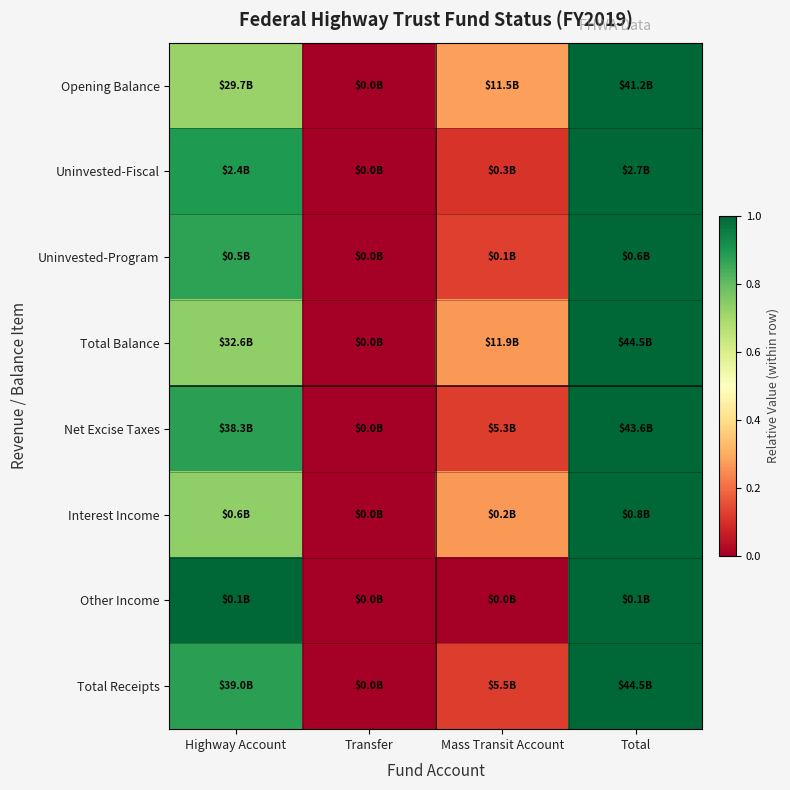

Count the number of data series in this chart.

8